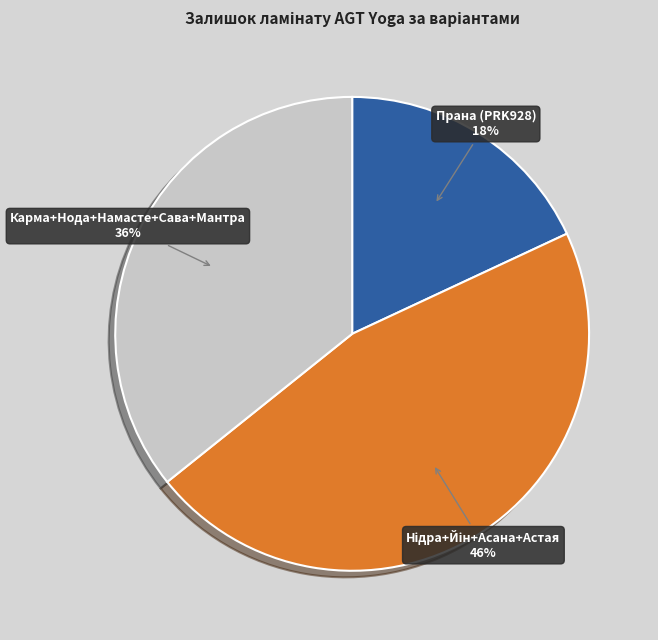

To the nearest percent, what is the difference between the largest and smallest slice percentages?

28%